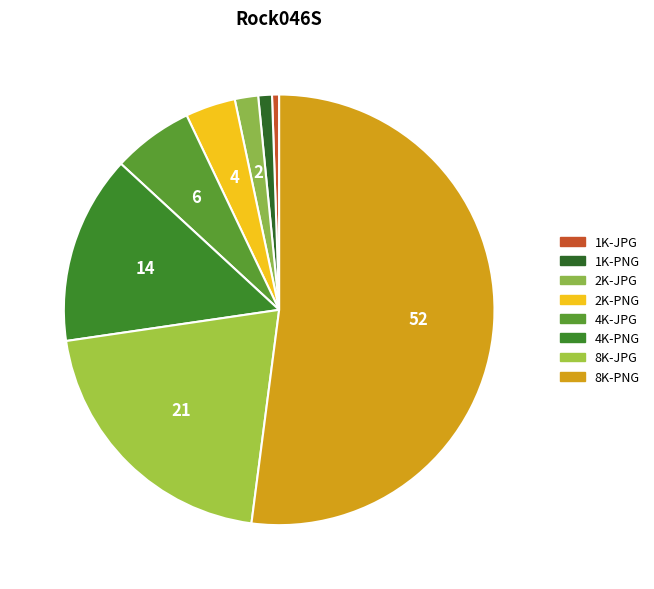

How many slices are in this pie chart?

8